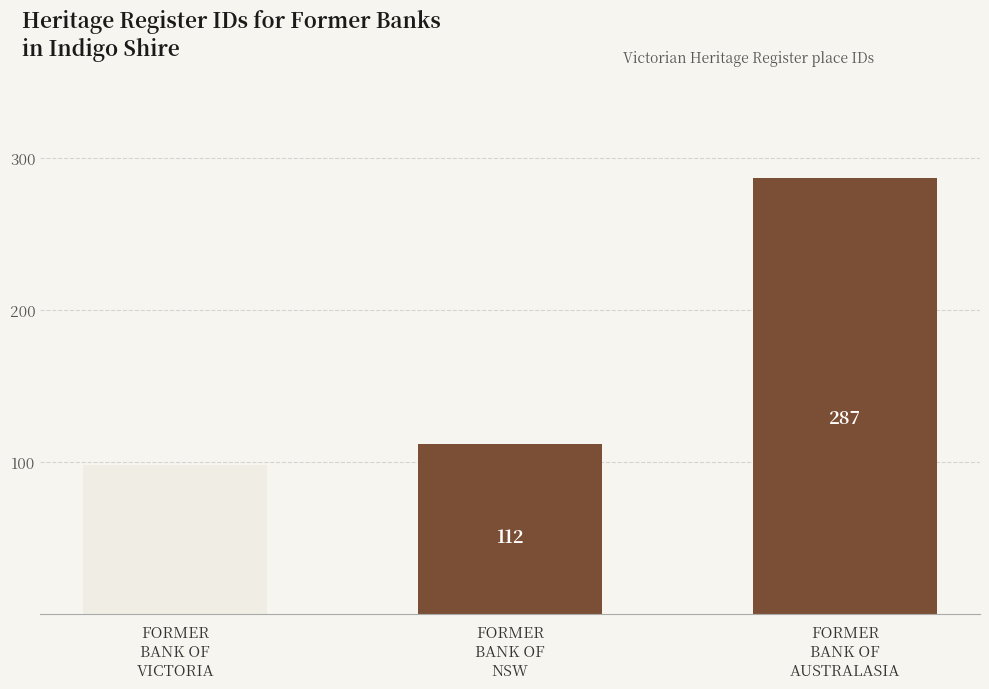

What is the maximum value shown in the chart?

287